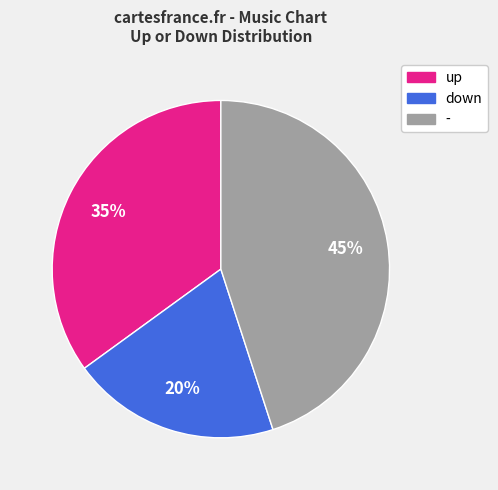

Is it true that up is 20% of the pie?

False